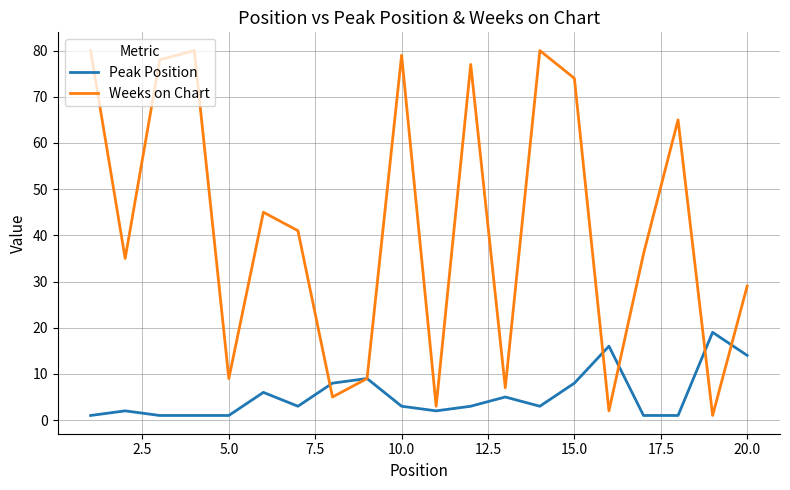

What is the sum of all Peak Position values?

107